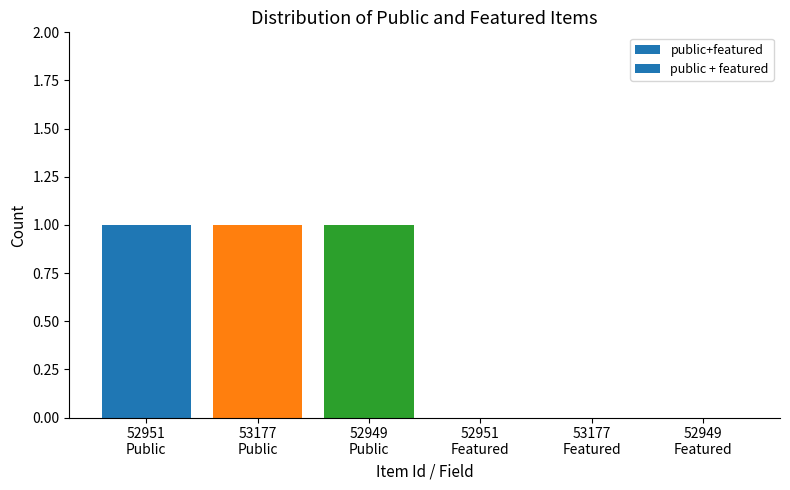

The chart shows a value of 1 at 52949
Public. True or false?

True